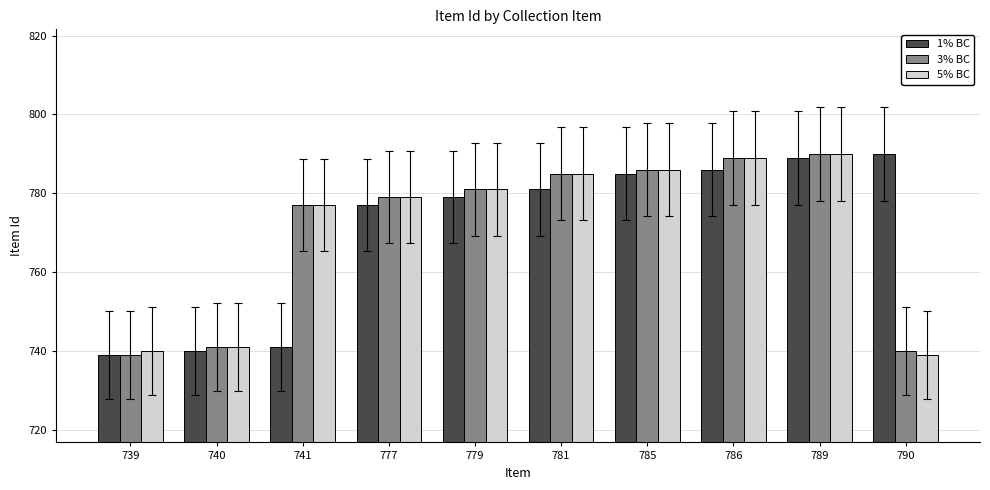

How many groups of bars are there?

10